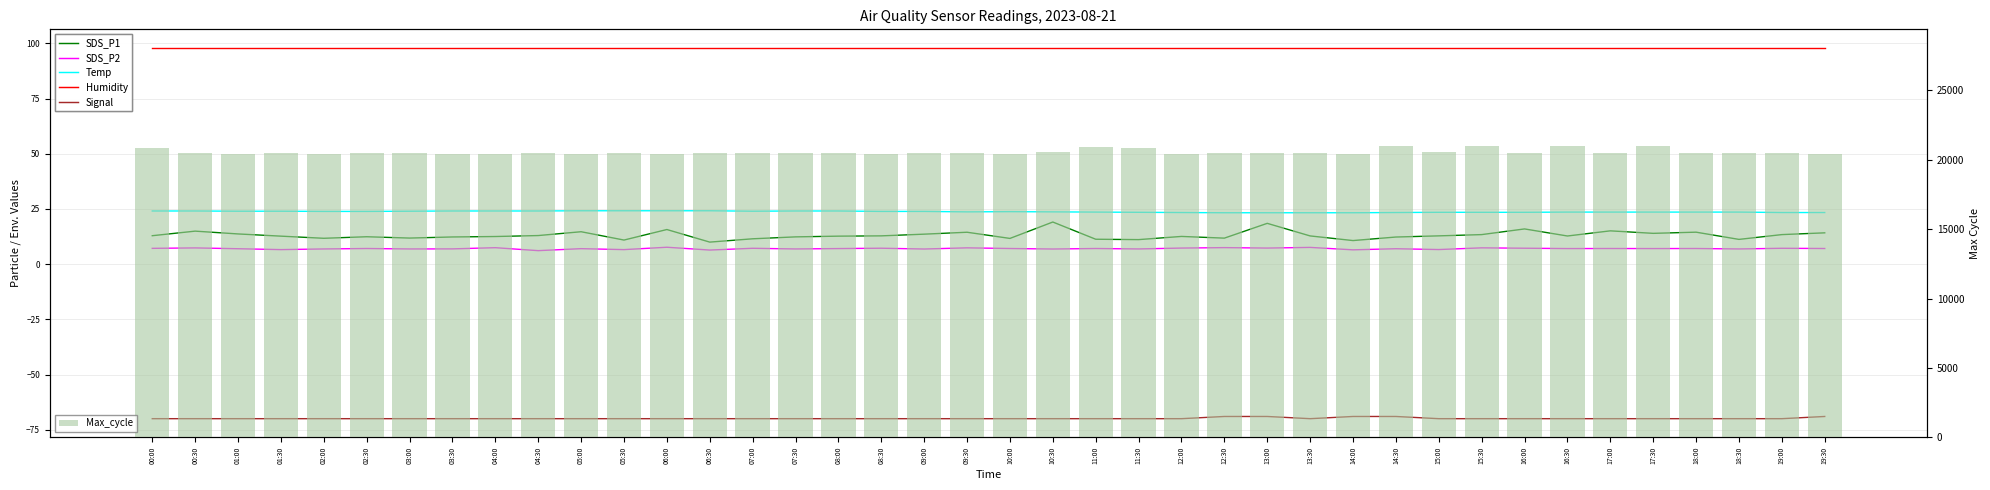

What is the maximum value shown in the chart?

21003.0